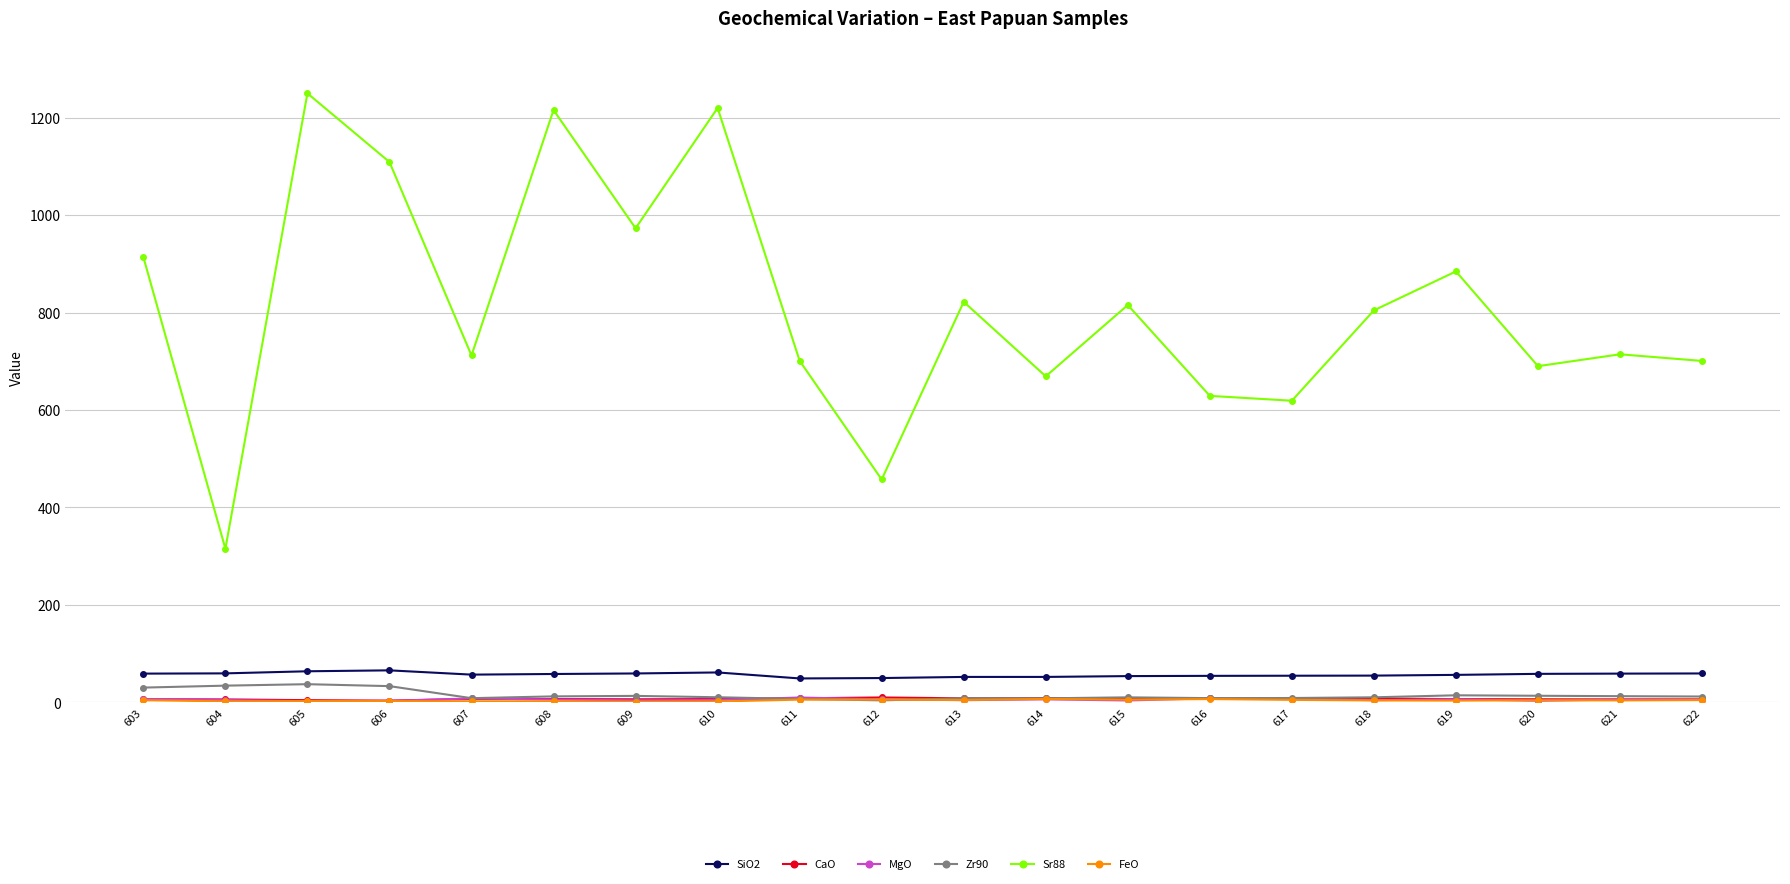

What is the difference between the highest and lowest values at 614?

663.1